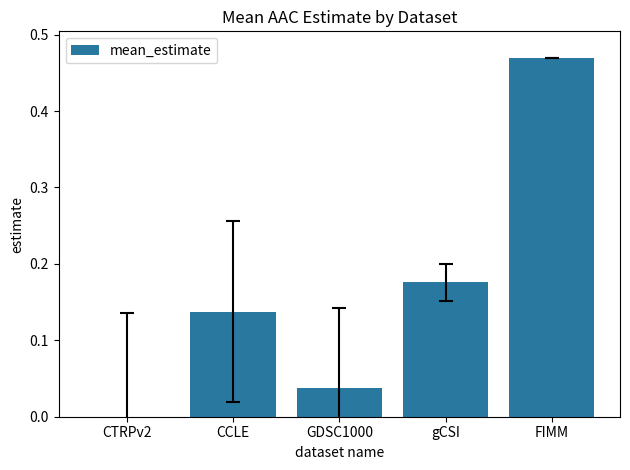

How many positive values are there?

4